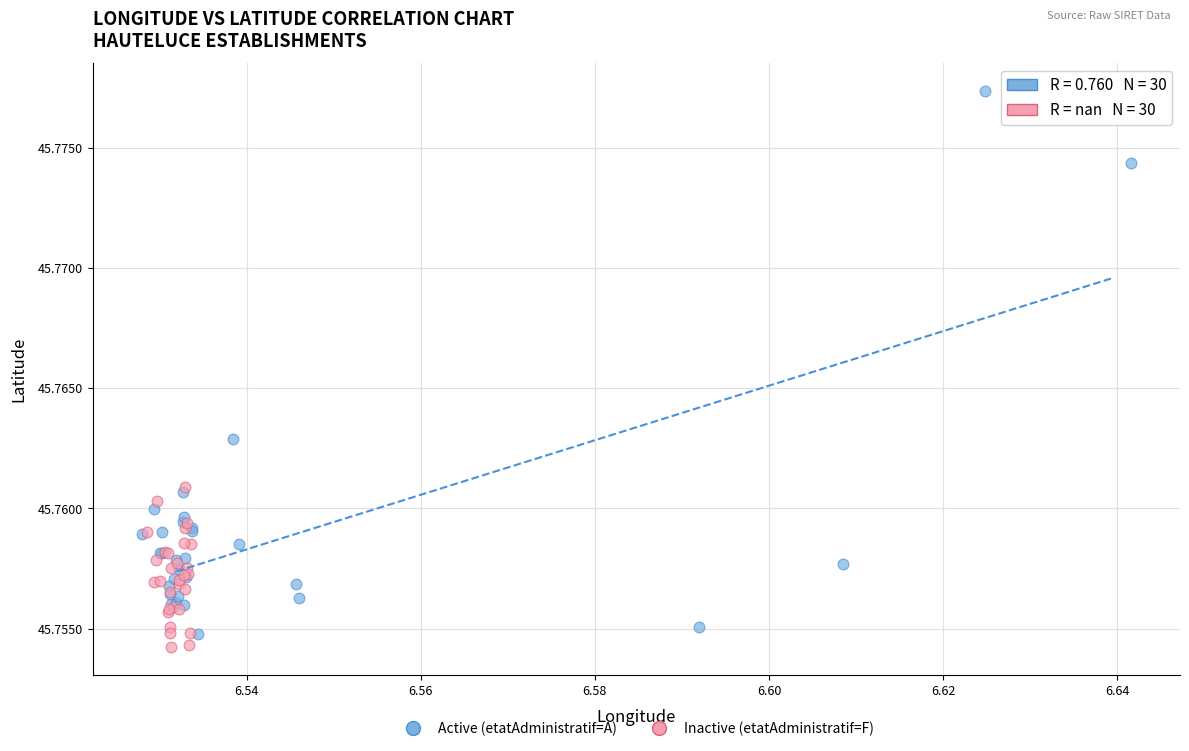

Which series reaches the maximum Y coordinate?

Active (etatAdministratif=A)